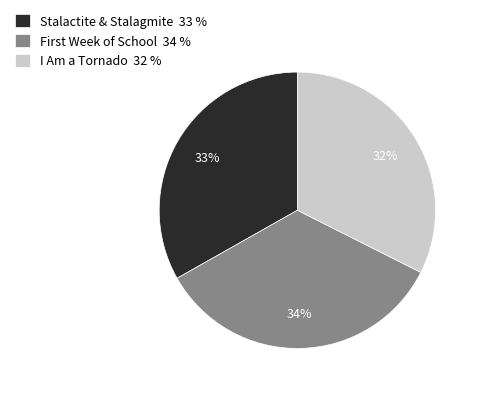

Count the number of slices in the pie.

3